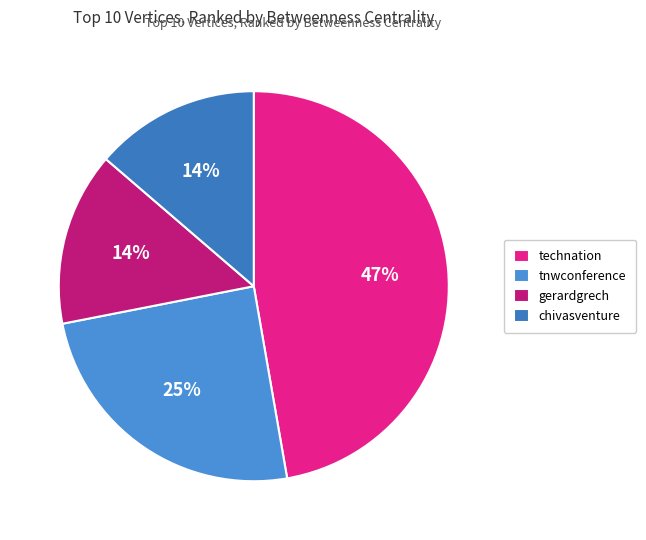

Does any single category account for the majority?

No